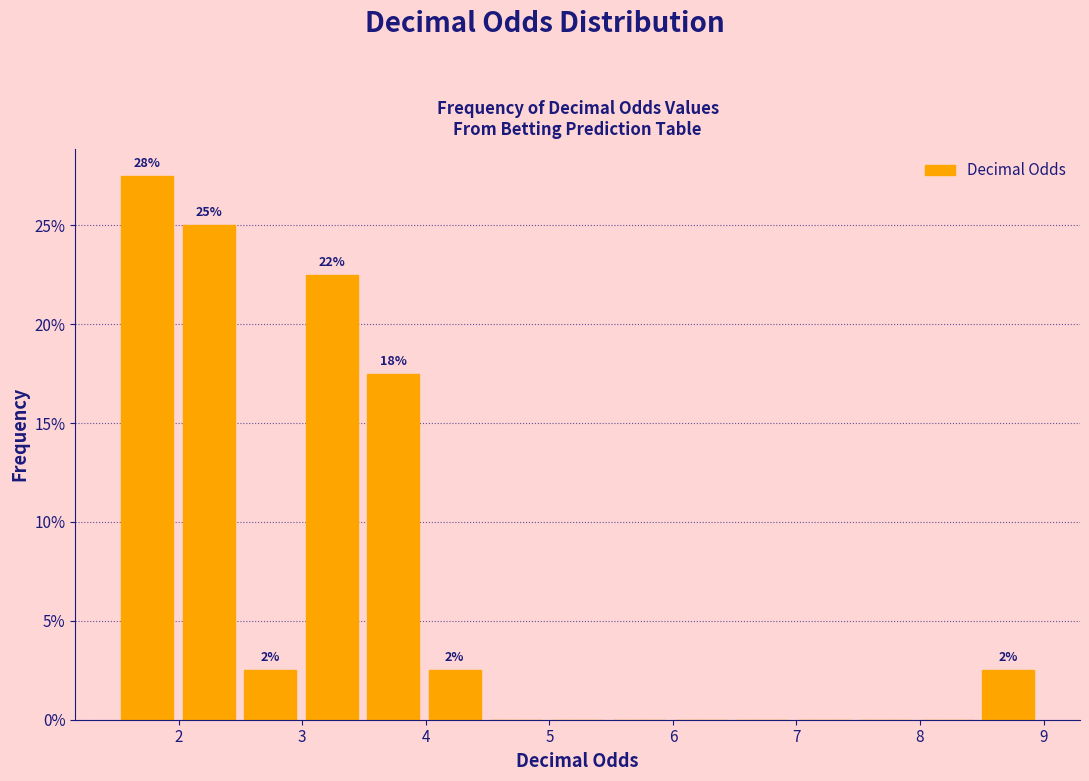

Which range on the x-axis has the tallest bar?

1.5 to 2.0